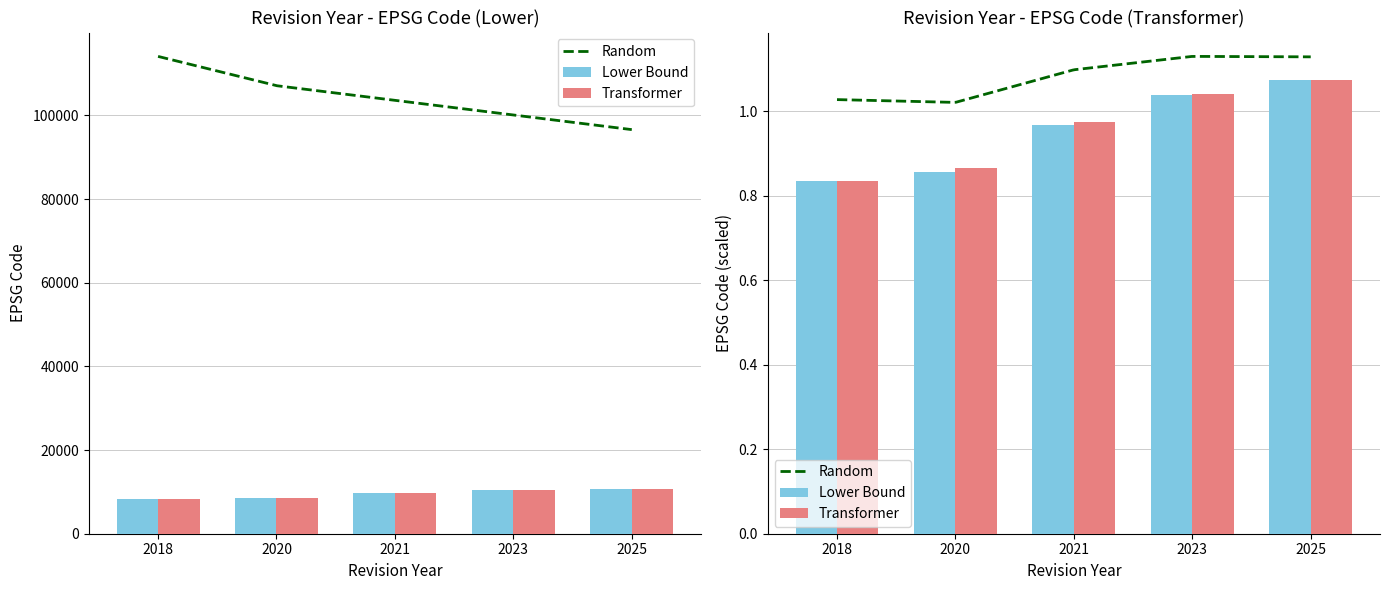

The value of Transformer at 2025 is 17019. True or false?

False